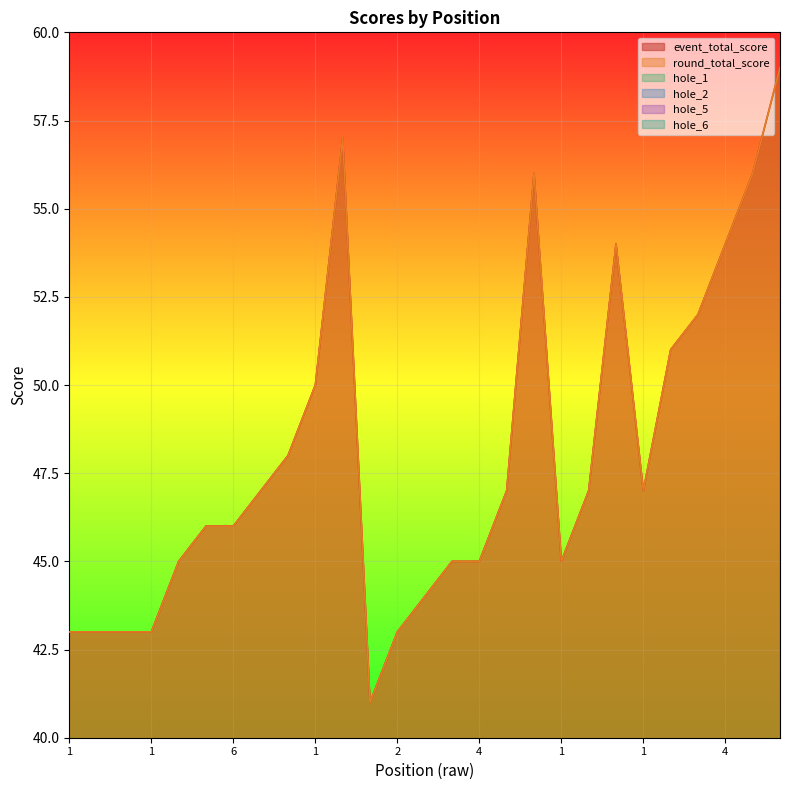

At 8, list the series in order from largest to smallest.

event_total_score, round_total_score, hole_5, hole_1, hole_6, hole_2